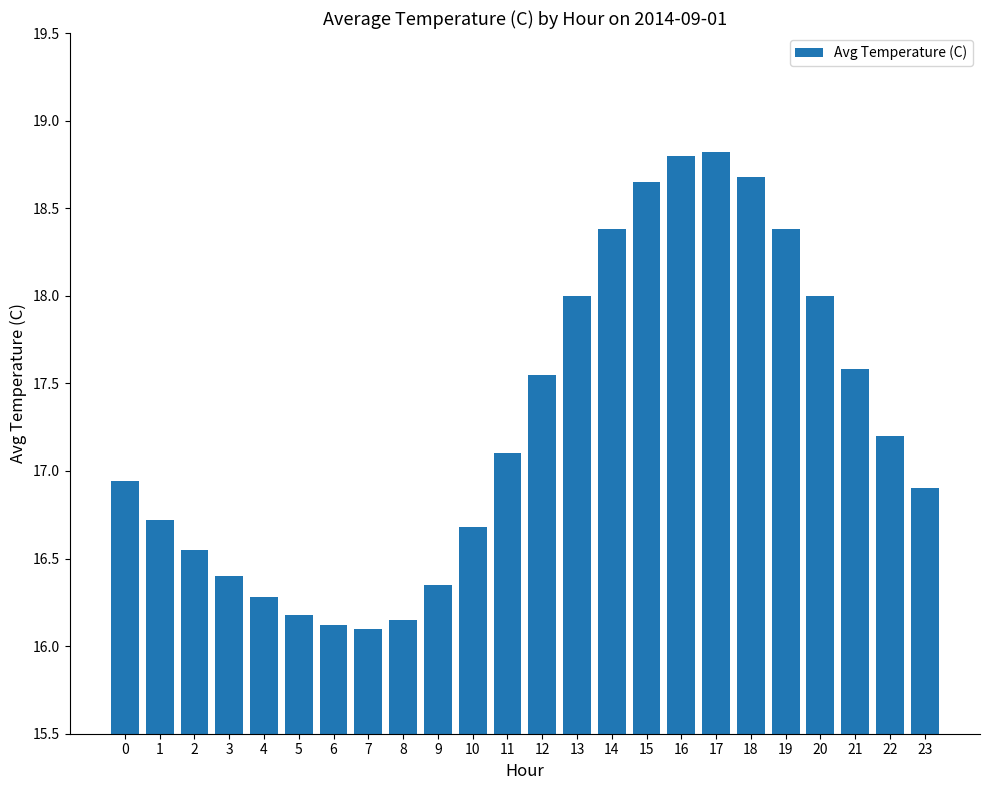

What is the difference between the values at 2 and 17?

2.3